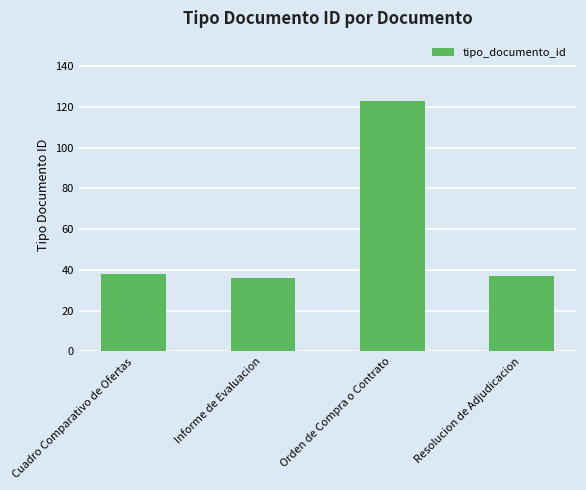

What position from the left is Informe de Evaluacion?

2